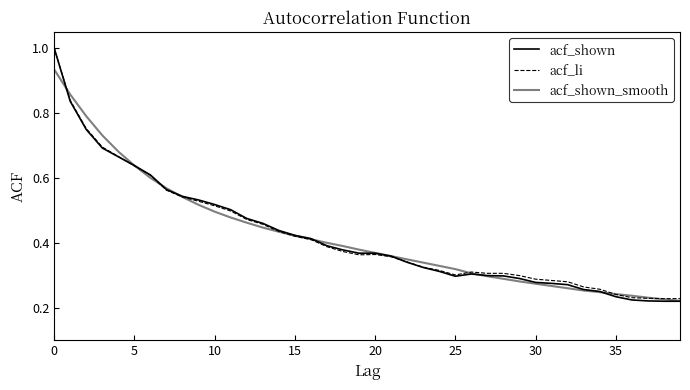

List the series in order of their peak value, lowest first.

acf_shown_smooth, acf_shown, acf_li